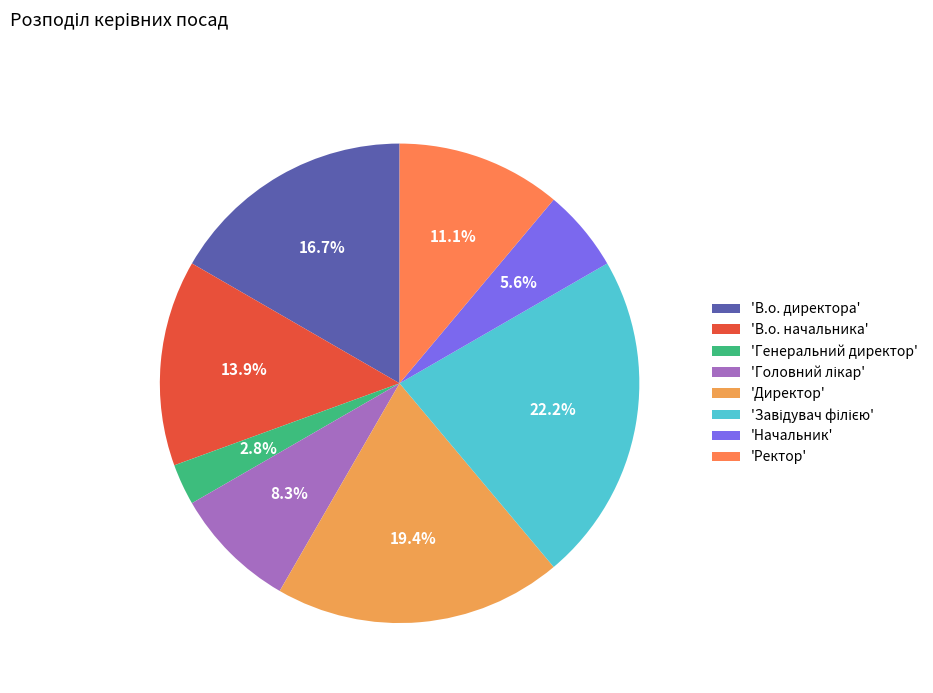

How many segments does this pie chart have?

8